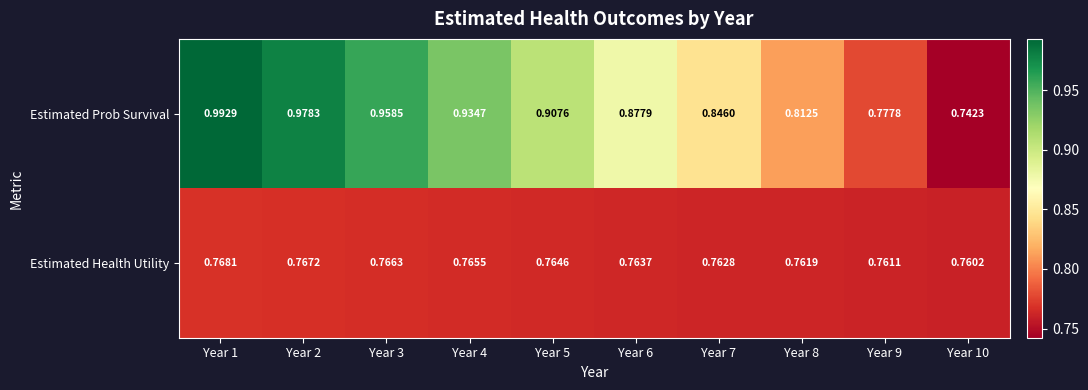

List the series in order of their peak value, highest first.

Estimated Prob Survival, Estimated Health Utility